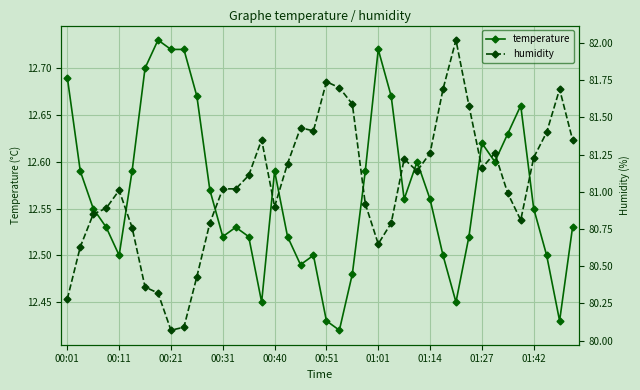

Is it true that temperature equals 17.7 at 01:27?

False